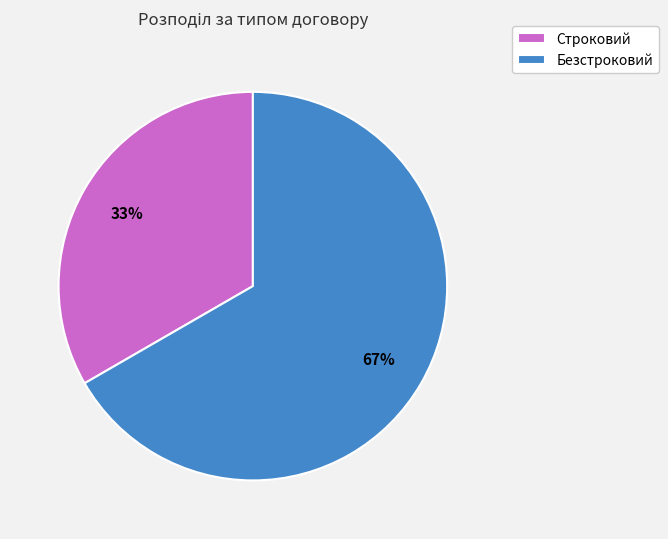

True or false: Строковий accounts for 33% of the total.

True